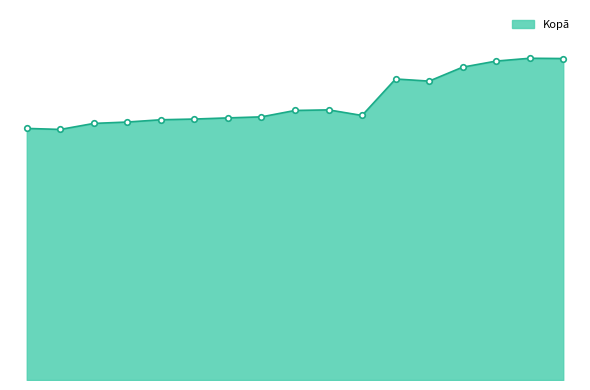

What is the maximum value shown in the chart?

27523